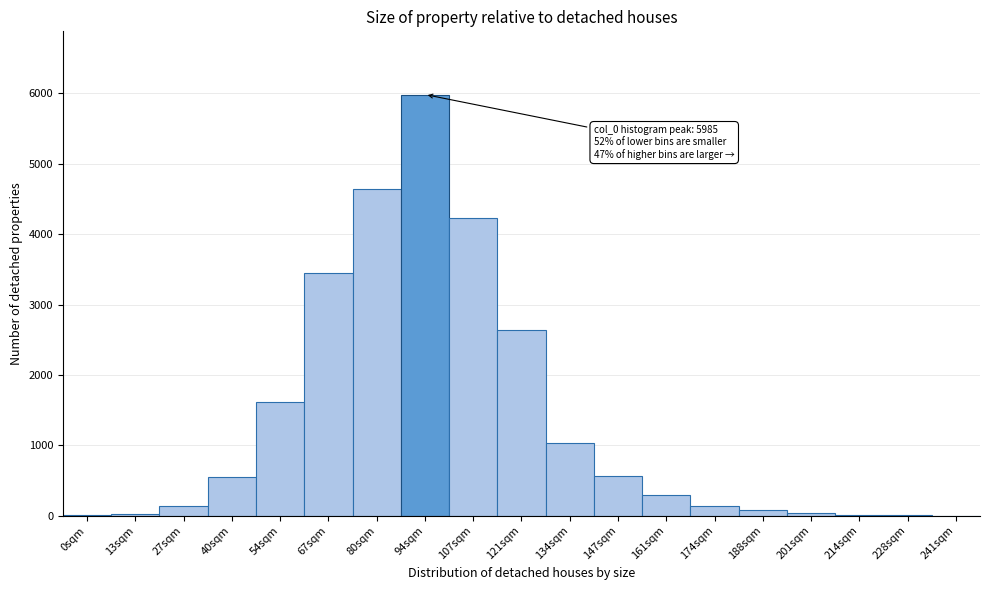

What is the sum of all values?

25439